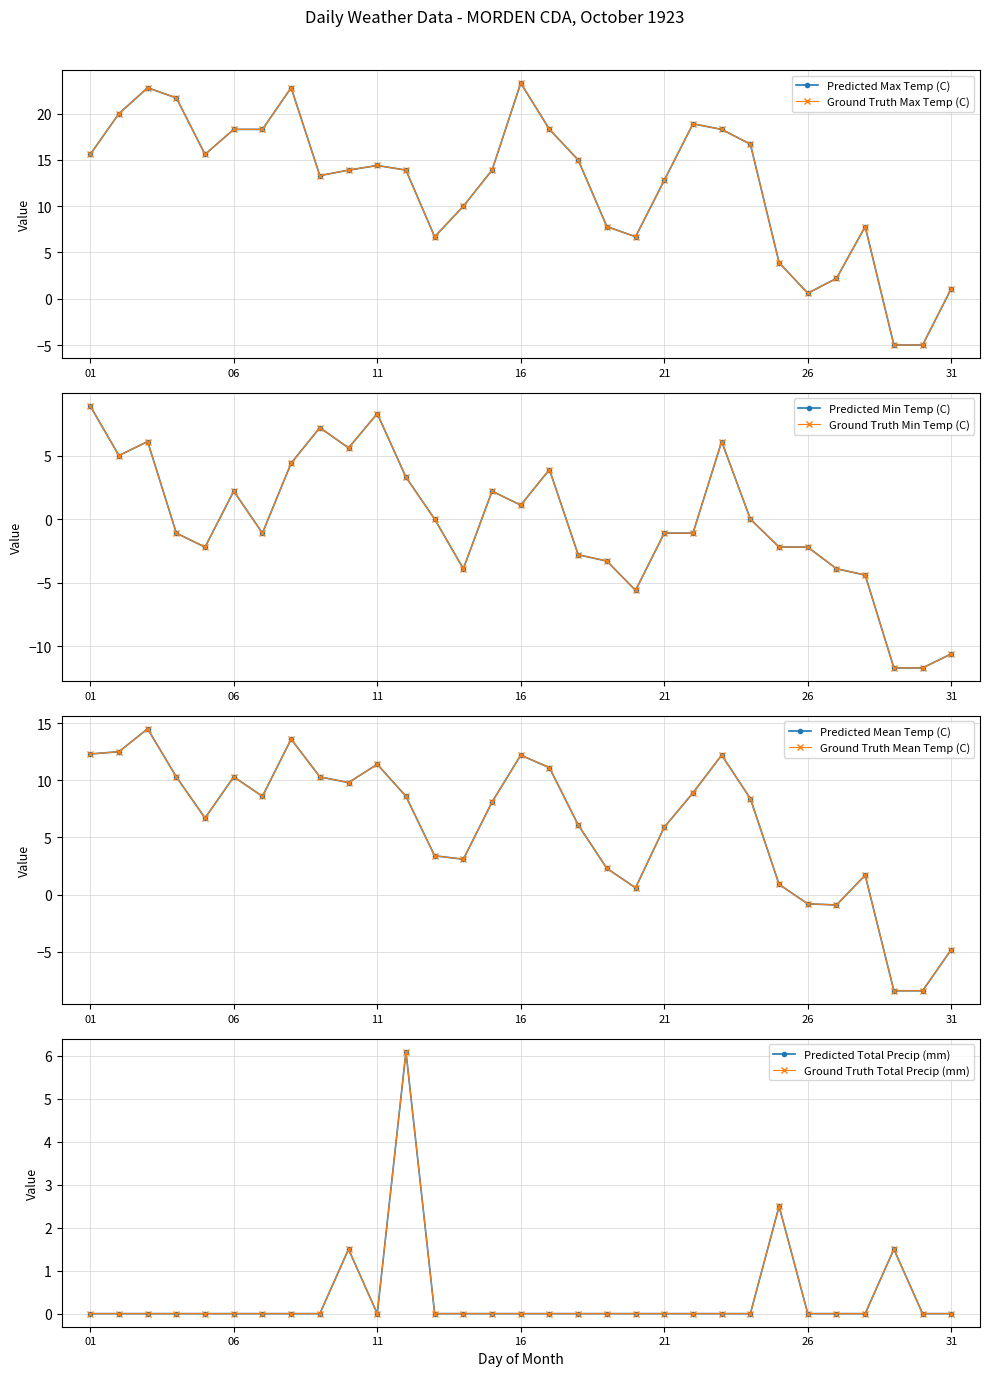

What is the difference between the highest and lowest values at 01?

15.6